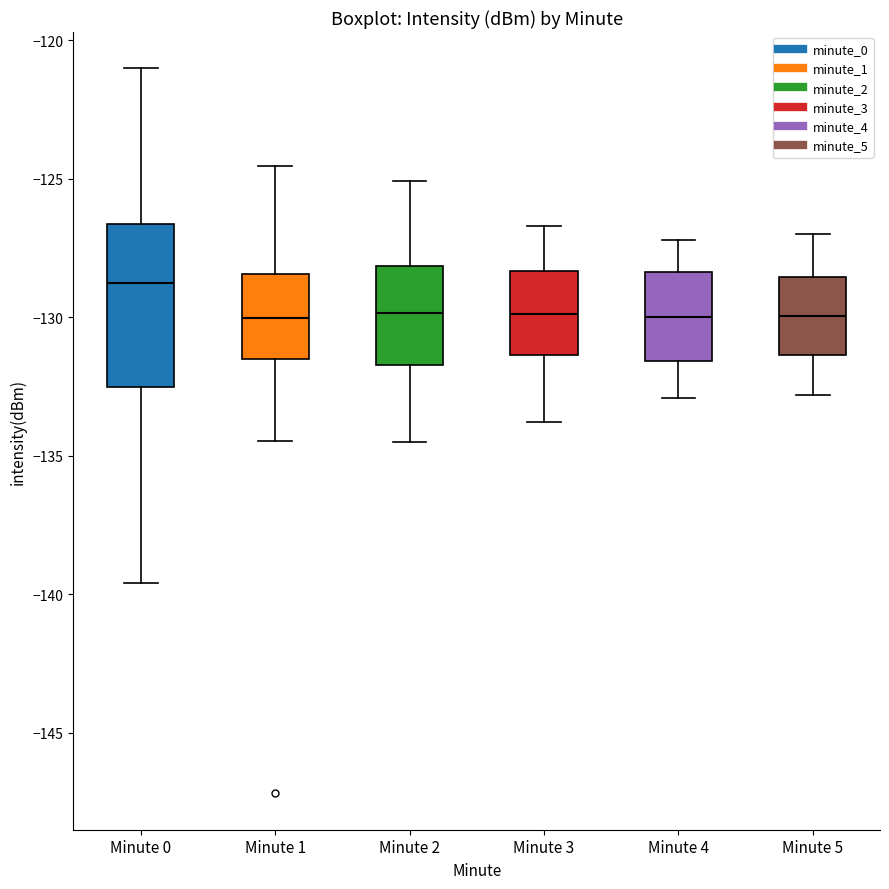

Reading left to right, read every box against the y-axis: the position of its median line, the range the box covers, and the ends of its whiskers. The values are not printed on the chart, so give them approximately, as read against the axis.

Minute 0: median -129.0, box -132.5 to -126.5, whiskers -139.5 to -121.0
Minute 1: median -130.0, box -131.5 to -128.5, whiskers -134.5 to -124.5
Minute 2: median -130.0, box -131.5 to -128.0, whiskers -134.5 to -125.0
Minute 3: median -130.0, box -131.5 to -128.5, whiskers -134.0 to -126.5
Minute 4: median -130.0, box -131.5 to -128.5, whiskers -133.0 to -127.0
Minute 5: median -130.0, box -131.5 to -128.5, whiskers -133.0 to -127.0